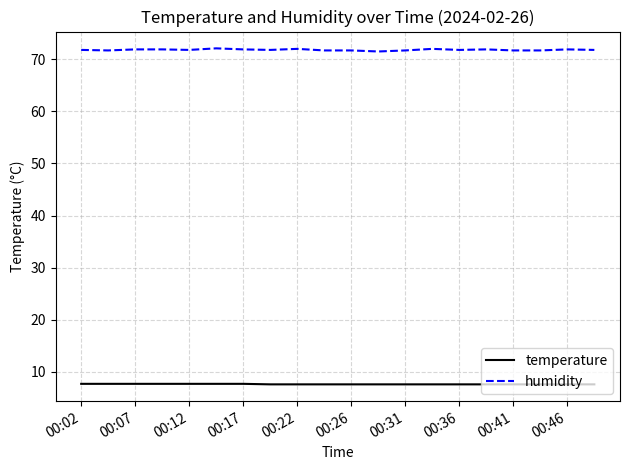

Which series has the largest range (max minus min)?

humidity